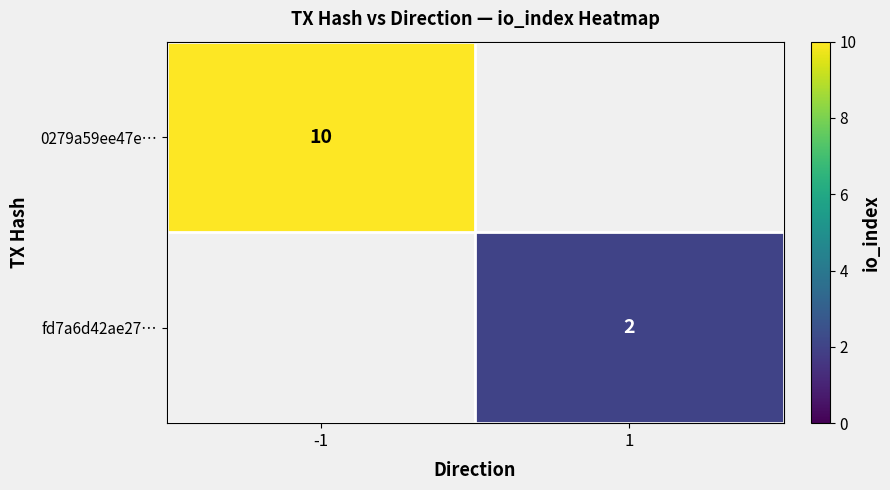

Rank the series by their maximum value, from lowest to highest.

fd7a6d42ae27…, 0279a59ee47e…